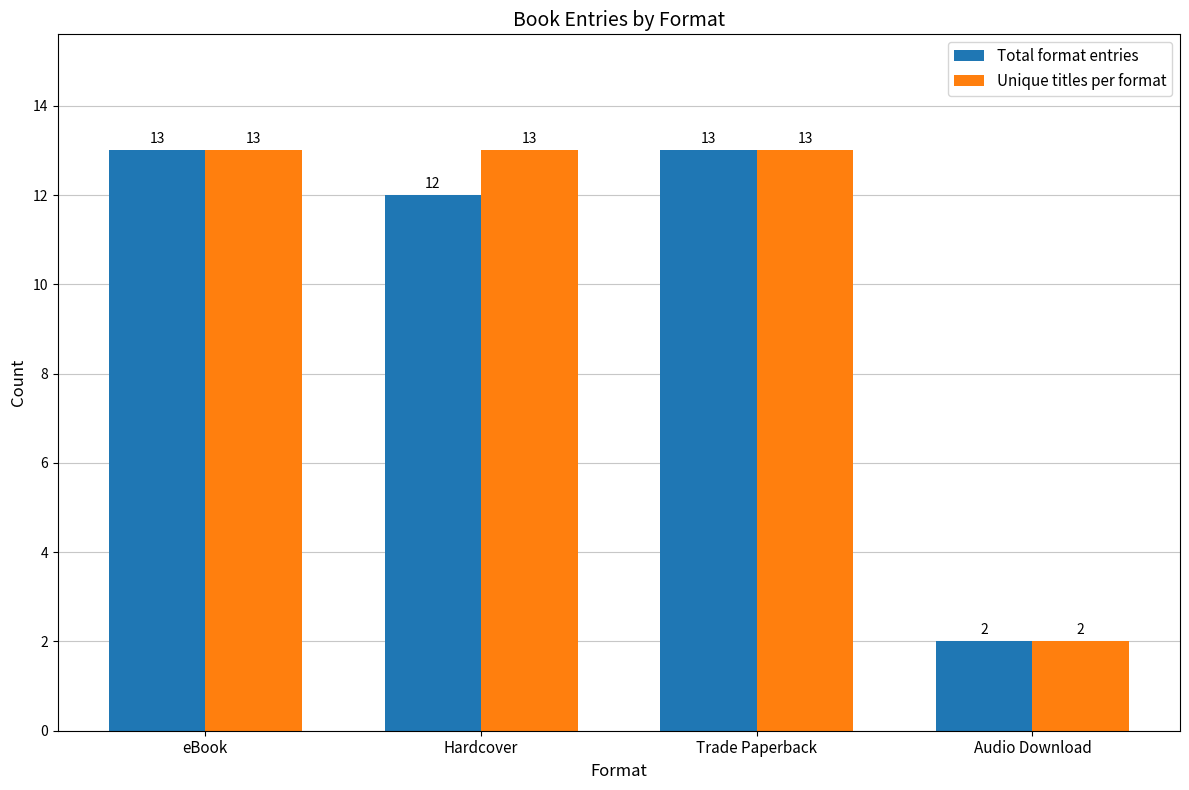

Reading right to left, list all the values displayed in this chart.

Total format entries: 2	13	12	13
Unique titles per format: 2	13	13	13